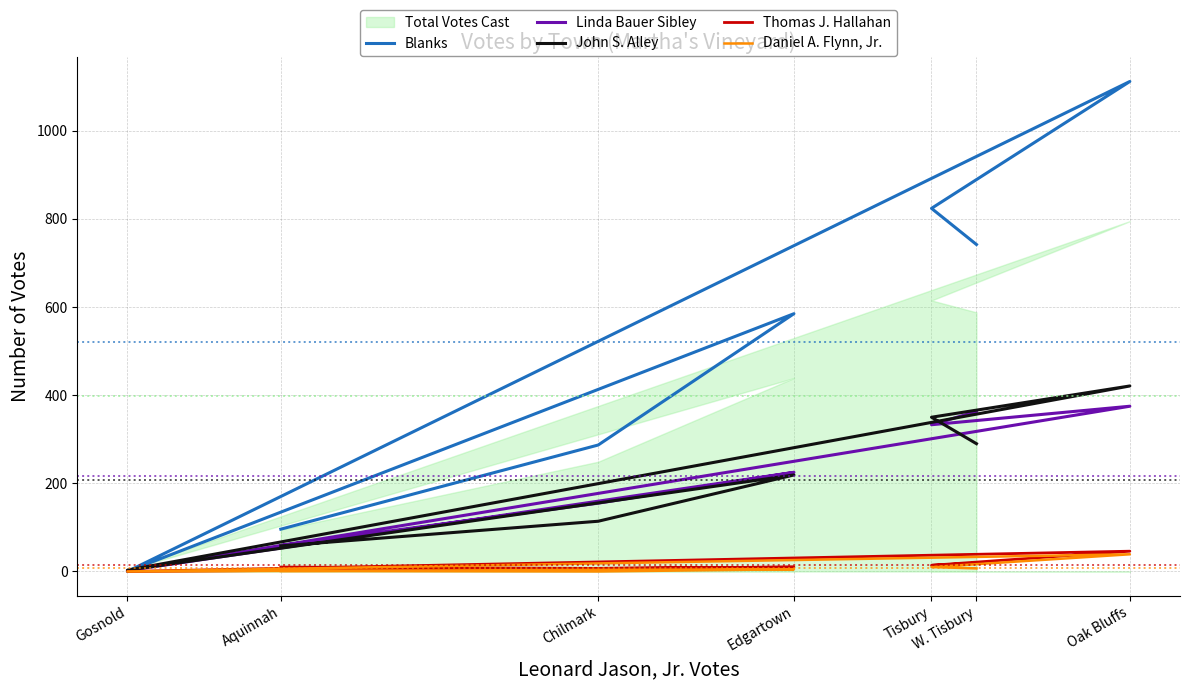

Which label corresponds to the largest value in the chart?

Oak Bluffs